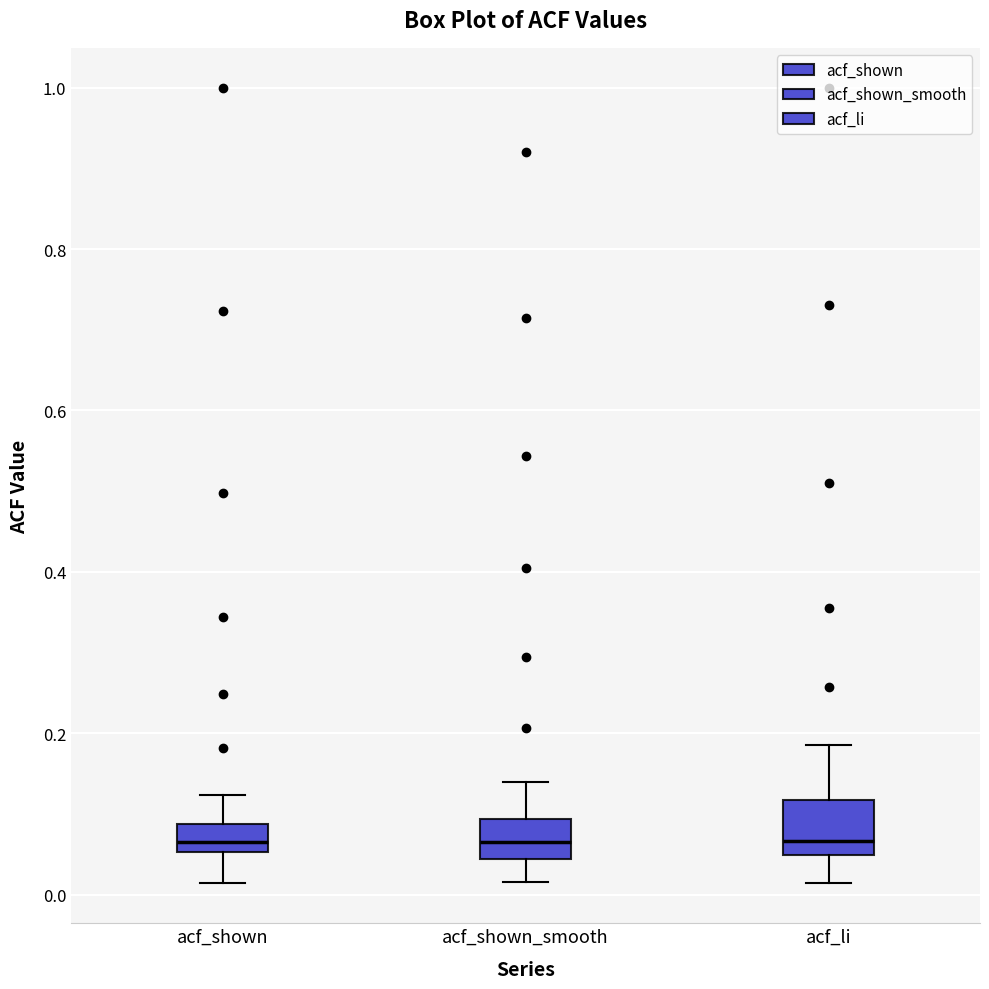

Reading left to right, transcribe this box plot: for each box, give where its median line is, the range the box spans, and where its two whiskers end, as read against the y-axis. The values are not printed on the chart, so give them approximately, as read against the axis.

acf_shown: median 0.06 (inside the box), box 0.06 to 0.08, whiskers 0.02 to 0.12
acf_shown_smooth: median 0.06, box 0.04 to 0.10, whiskers 0.02 to 0.14
acf_li: median 0.06, box 0.04 to 0.12, whiskers 0.02 to 0.18